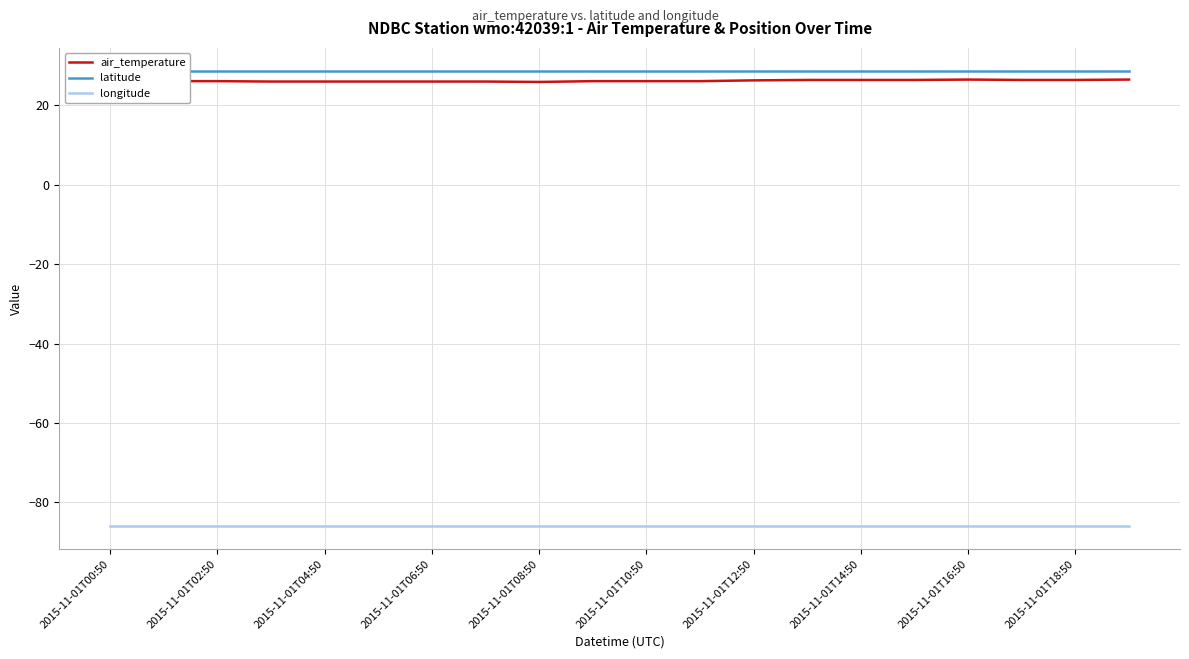

The value of longitude at 2015-11-01T04:50 is -86.0. True or false?

True